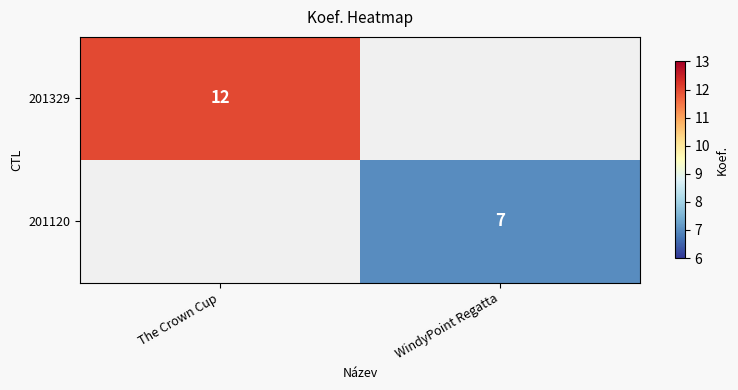

Is the value of 201329 at The Crown Cup greater than the value of 201120 at WindyPoint Regatta?

Yes